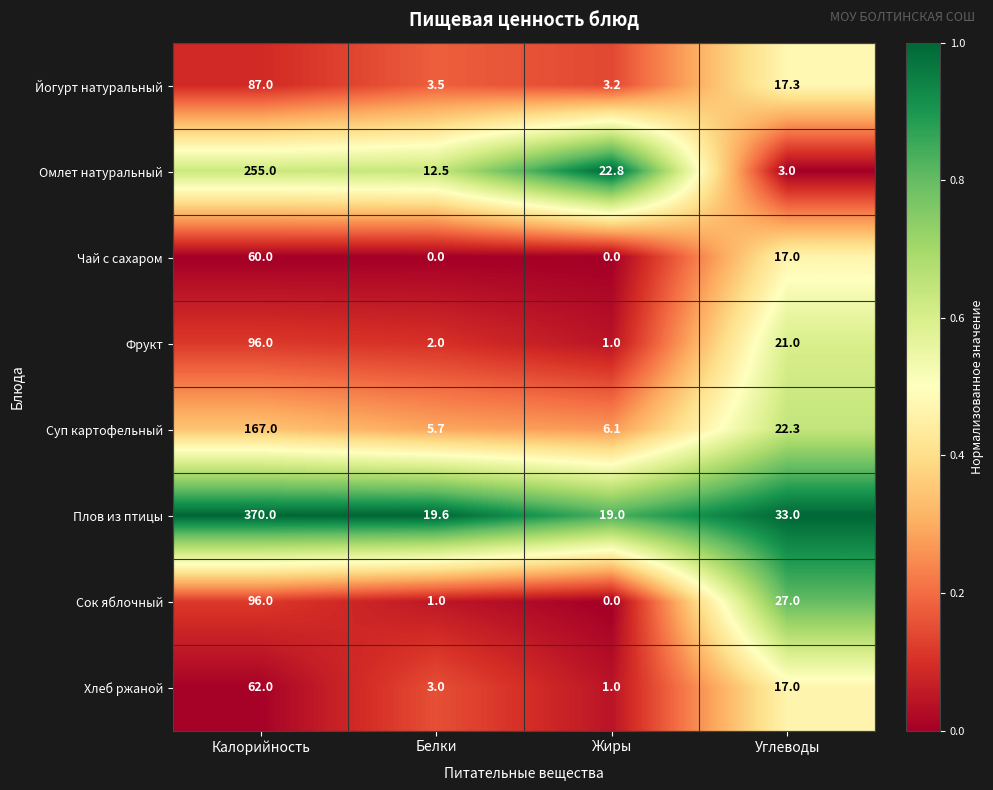

The value of Фрукт at Калорийность is 96.0. True or false?

True